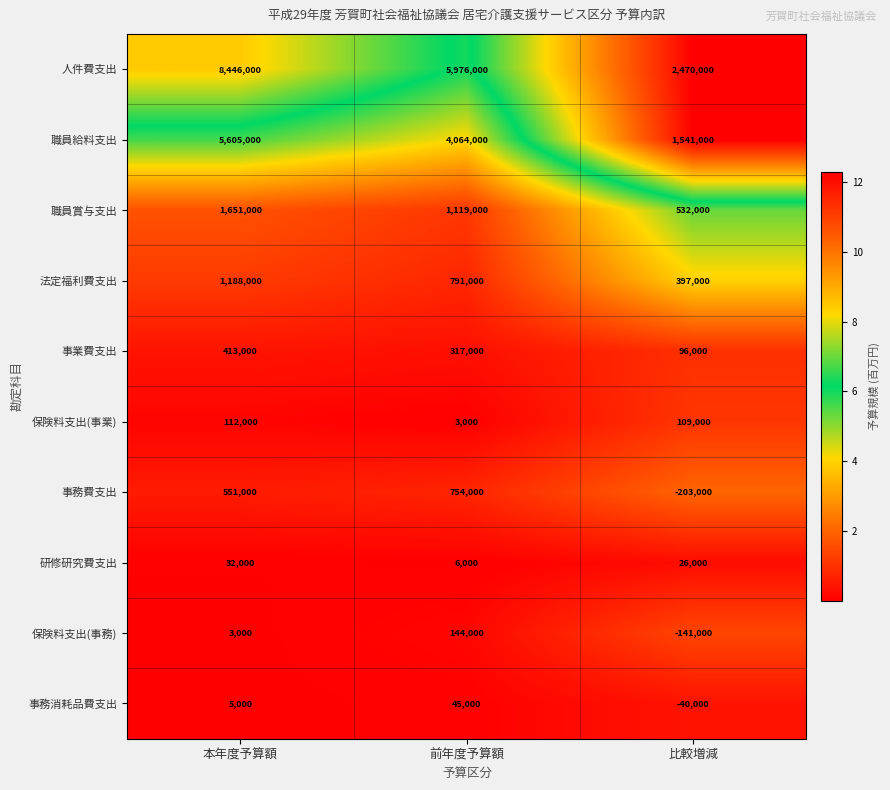

Which series changed the most between 本年度予算額 and 比較増減?

人件費支出